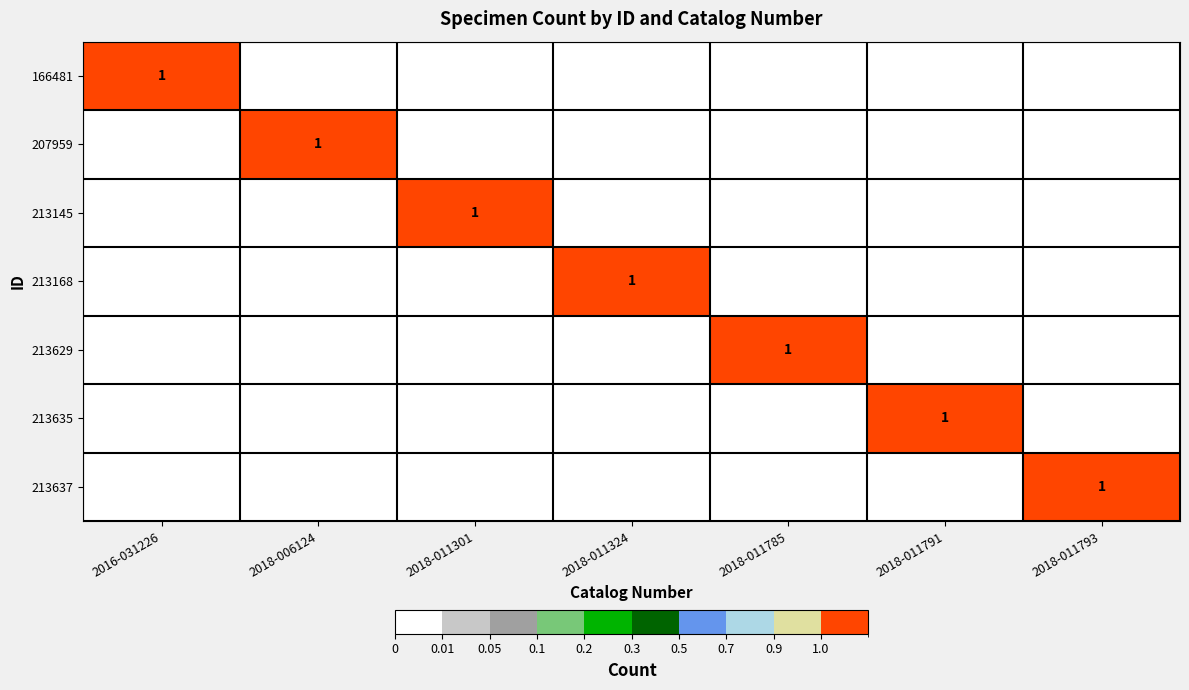

The value of 213635 at 2018-011785 is 0. True or false?

False